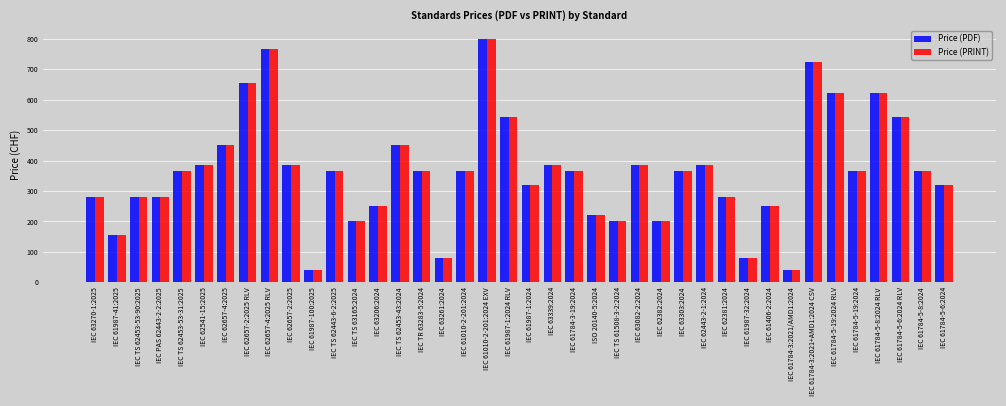

What is the smallest value displayed?

40